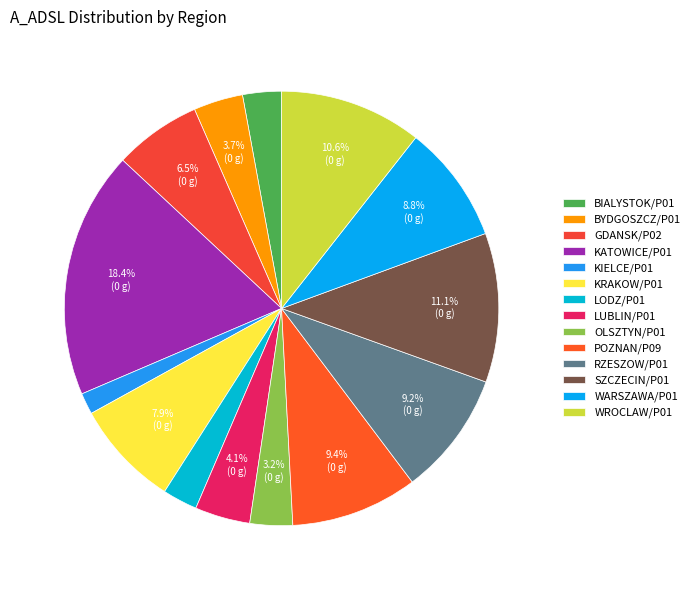

What percentage is NOT represented by POZNAN/P09?

90.6%